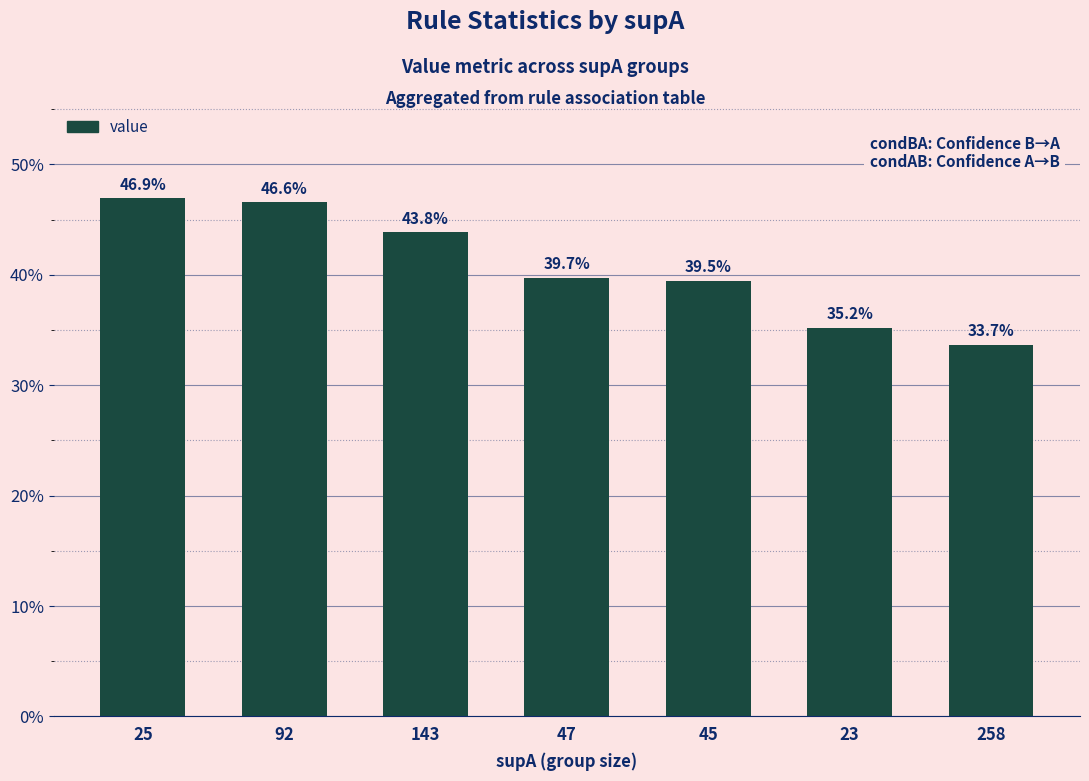

Does the chart contain any negative values?

No